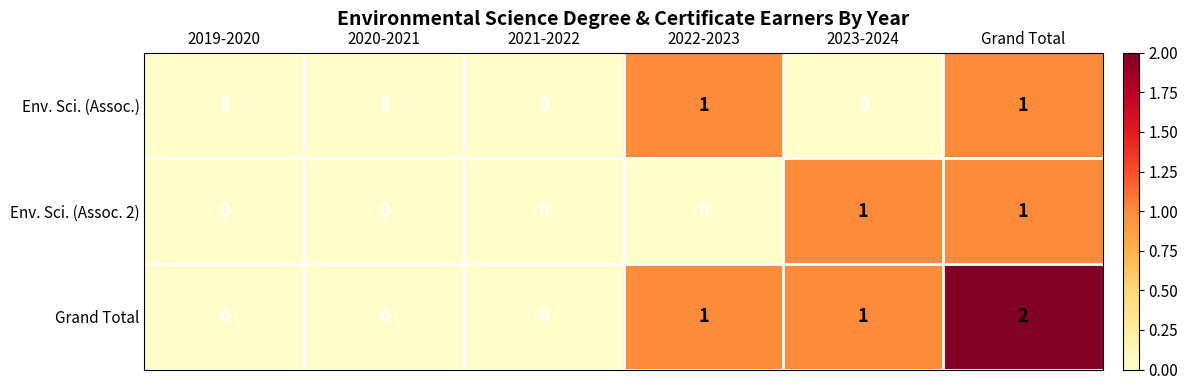

How many categories are shown in the chart?

6